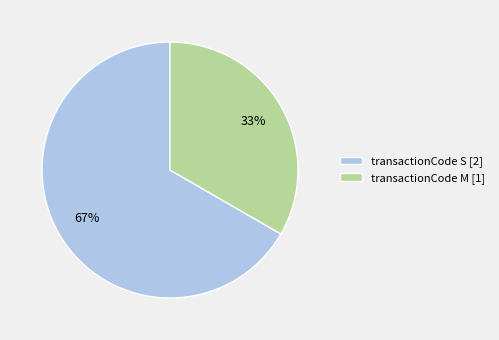

What is the largest slice in the pie chart?

transactionCode S [2]